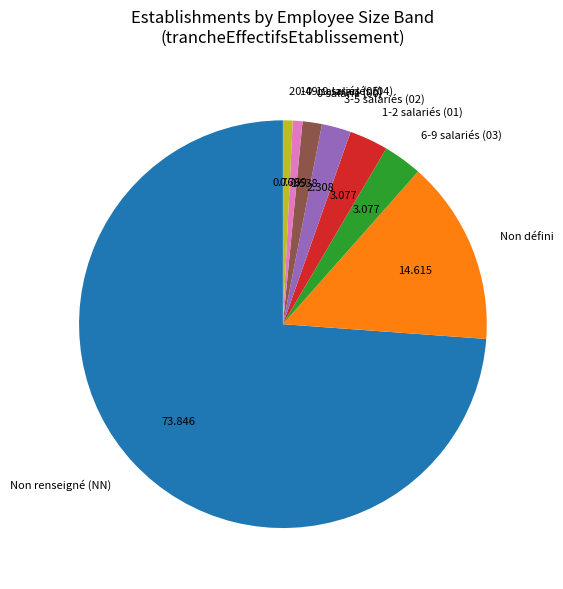

Combined, do Non défini and 10-19 salariés (04) account for over 50%?

No